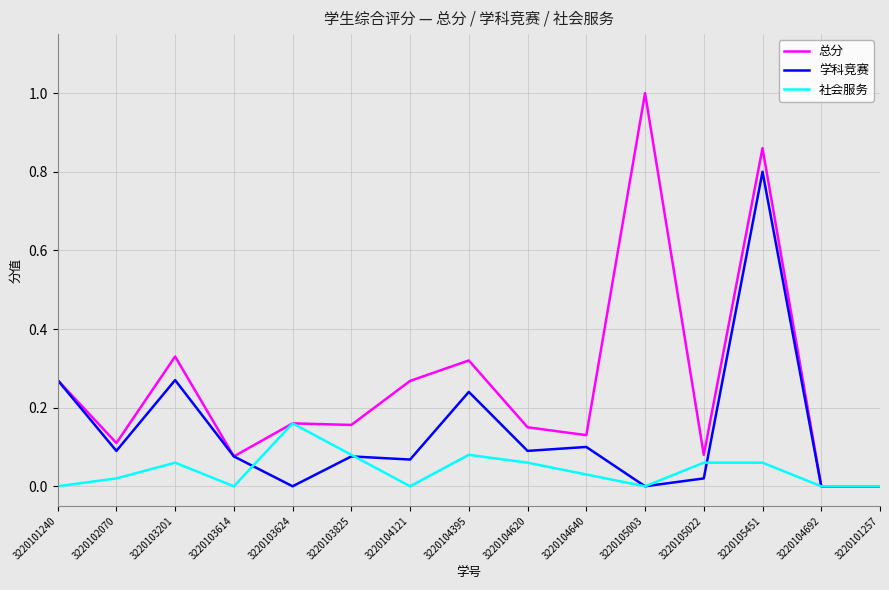

Does the chart display data point markers on the line(s)?

No